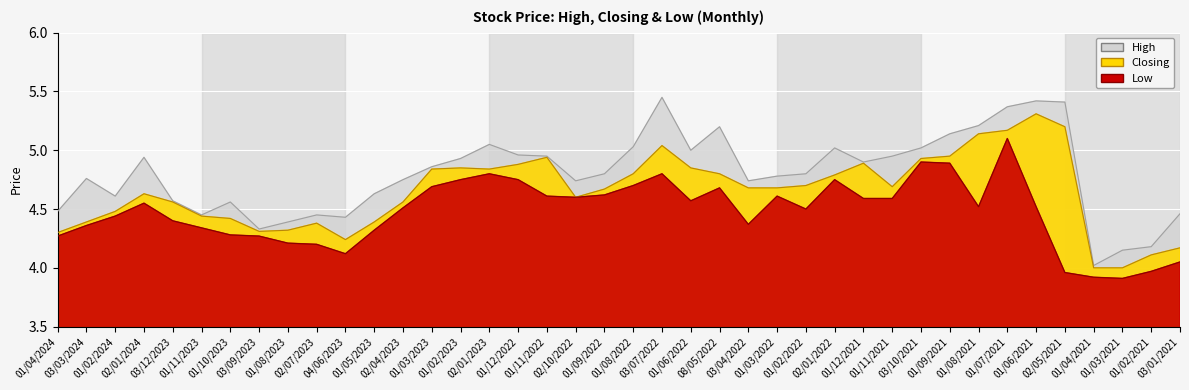

Reading right to left, list all the values displayed in this chart.

High: 03/01/2021=4.5	01/02/2021=4.2	01/03/2021=4.2	01/04/2021=4.0	02/05/2021=5.4	01/06/2021=5.4	01/07/2021=5.4	01/08/2021=5.2	01/09/2021=5.1	03/10/2021=5.0	01/11/2021=5.0	01/12/2021=4.9	02/01/2022=5.0	01/02/2022=4.8	01/03/2022=4.8	03/04/2022=4.7	08/05/2022=5.2	01/06/2022=5.0	03/07/2022=5.5	01/08/2022=5.0	01/09/2022=4.8	02/10/2022=4.7	01/11/2022=5.0	01/12/2022=5.0	02/01/2023=5.0	01/02/2023=4.9	01/03/2023=4.9	02/04/2023=4.8	01/05/2023=4.6	04/06/2023=4.4	02/07/2023=4.5	01/08/2023=4.4	03/09/2023=4.3	01/10/2023=4.6	01/11/2023=4.5	03/12/2023=4.6	02/01/2024=4.9	01/02/2024=4.6	03/03/2024=4.8	01/04/2024=4.5
Closing: 03/01/2021=4.2	01/02/2021=4.1	01/03/2021=4.0	01/04/2021=4.0	02/05/2021=5.2	01/06/2021=5.3	01/07/2021=5.2	01/08/2021=5.1	01/09/2021=5.0	03/10/2021=4.9	01/11/2021=4.7	01/12/2021=4.9	02/01/2022=4.8	01/02/2022=4.7	01/03/2022=4.7	03/04/2022=4.7	08/05/2022=4.8	01/06/2022=4.8	03/07/2022=5.0	01/08/2022=4.8	01/09/2022=4.7	02/10/2022=4.6	01/11/2022=4.9	01/12/2022=4.9	02/01/2023=4.8	01/02/2023=4.8	01/03/2023=4.8	02/04/2023=4.6	01/05/2023=4.4	04/06/2023=4.2	02/07/2023=4.4	01/08/2023=4.3	03/09/2023=4.3	01/10/2023=4.4	01/11/2023=4.4	03/12/2023=4.6	02/01/2024=4.6	01/02/2024=4.5	03/03/2024=4.4	01/04/2024=4.3
Low: 03/01/2021=4.0	01/02/2021=4.0	01/03/2021=3.9	01/04/2021=3.9	02/05/2021=4.0	01/06/2021=4.5	01/07/2021=5.1	01/08/2021=4.5	01/09/2021=4.9	03/10/2021=4.9	01/11/2021=4.6	01/12/2021=4.6	02/01/2022=4.8	01/02/2022=4.5	01/03/2022=4.6	03/04/2022=4.4	08/05/2022=4.7	01/06/2022=4.6	03/07/2022=4.8	01/08/2022=4.7	01/09/2022=4.6	02/10/2022=4.6	01/11/2022=4.6	01/12/2022=4.8	02/01/2023=4.8	01/02/2023=4.8	01/03/2023=4.7	02/04/2023=4.5	01/05/2023=4.3	04/06/2023=4.1	02/07/2023=4.2	01/08/2023=4.2	03/09/2023=4.3	01/10/2023=4.3	01/11/2023=4.3	03/12/2023=4.4	02/01/2024=4.5	01/02/2024=4.4	03/03/2024=4.4	01/04/2024=4.3